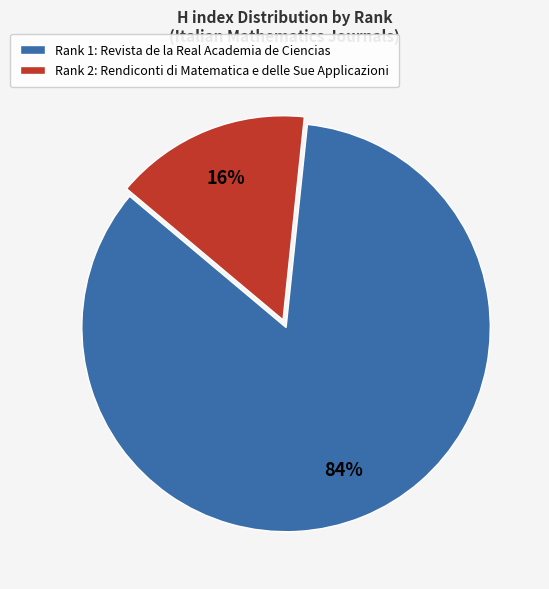

What percentage is the Rank 1: Revista de la Real Academia de Ciencias slice, to the nearest percent?

84%